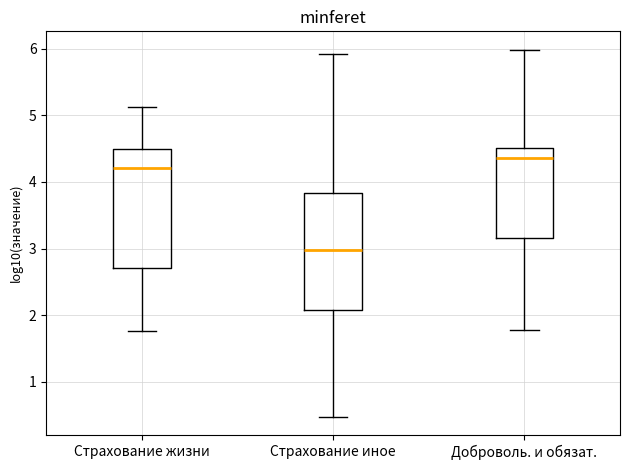

Reading left to right, read every box against the y-axis: the position of its median line, the range the box covers, and the ends of its whiskers. The values are not printed on the chart, so give them approximately, as read against the axis.

Страхование жизни: median 4.2, box 2.7 to 4.5, whiskers 1.8 to 5.1
Страхование иное: median 3.0, box 2.1 to 3.8, whiskers 0.5 to 5.9
Доброволь. и обязат.: median 4.4, box 3.2 to 4.5, whiskers 1.8 to 6.0